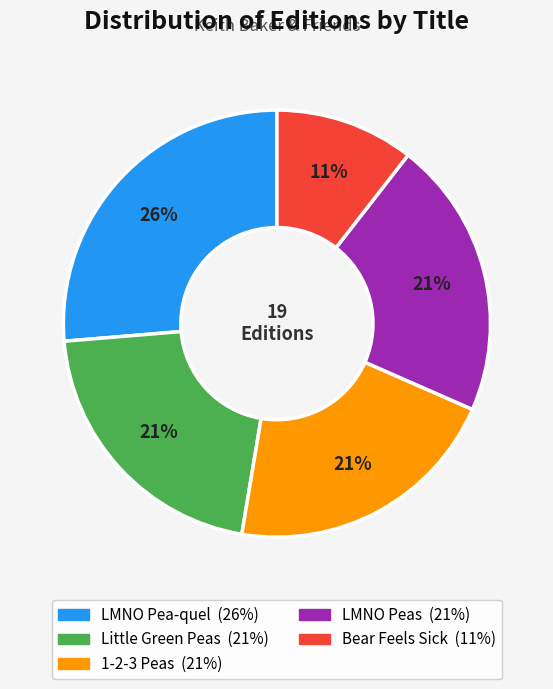

Between LMNO Peas and LMNO Pea-quel, which is larger?

LMNO Pea-quel